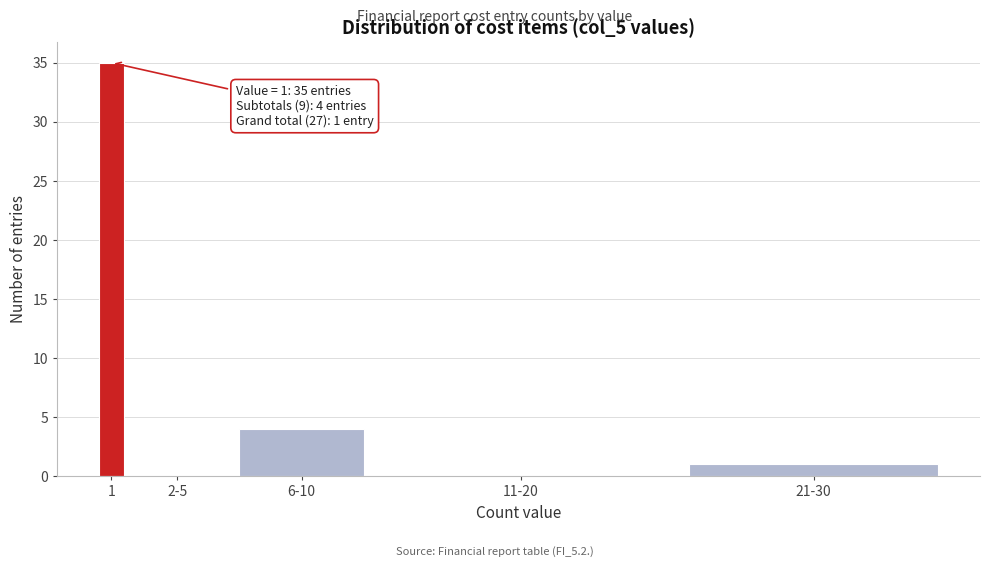

Reading left to right, transcribe all the data shown in this chart.

1=35	2-5=0	6-10=4	11-20=0	21-30=1